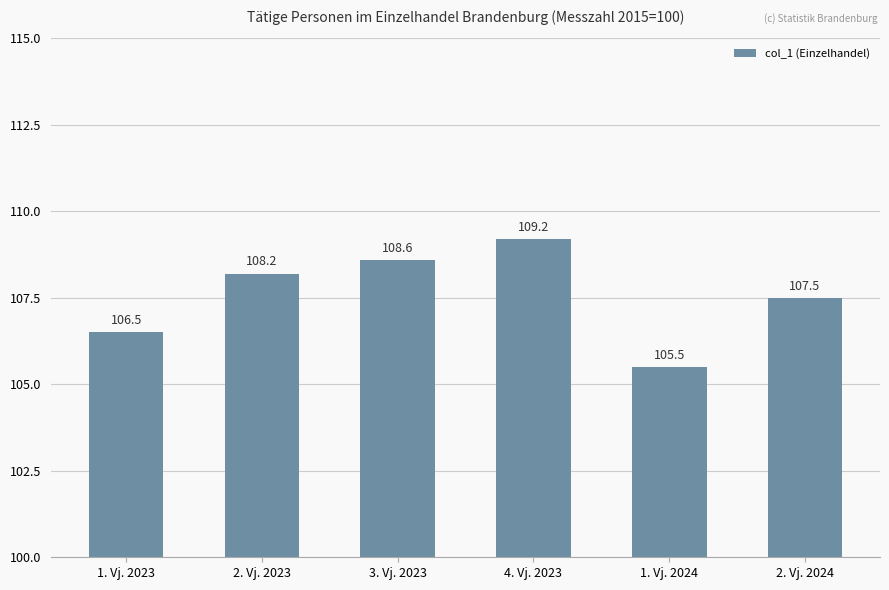

What is the value of the 5th bar from the left?

105.5